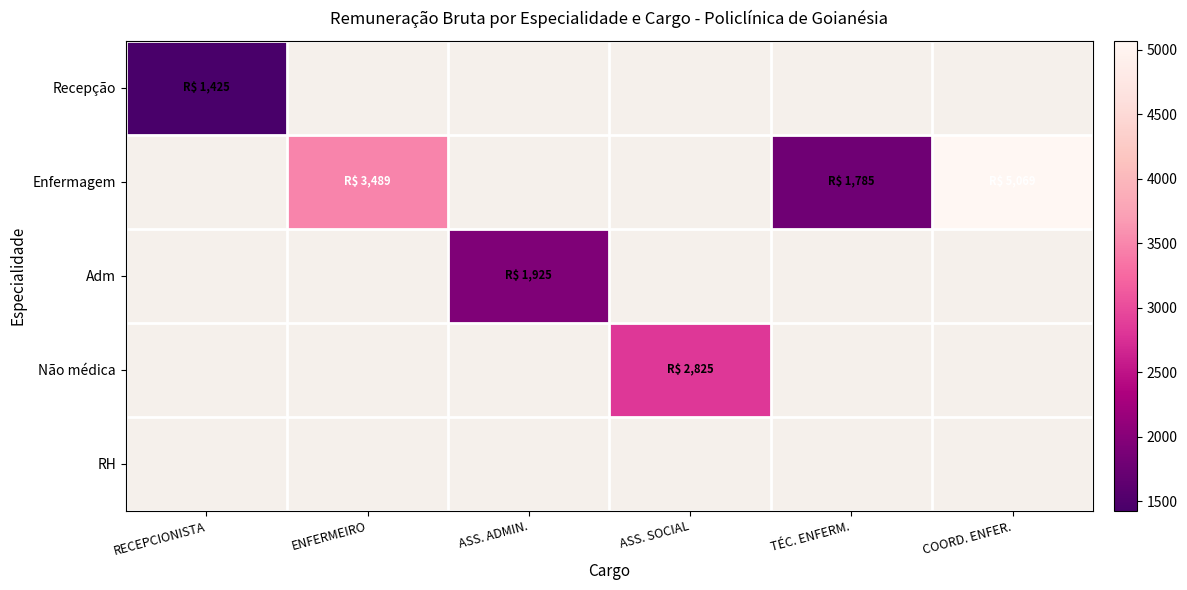

What is the maximum value shown in the chart?

5069.4